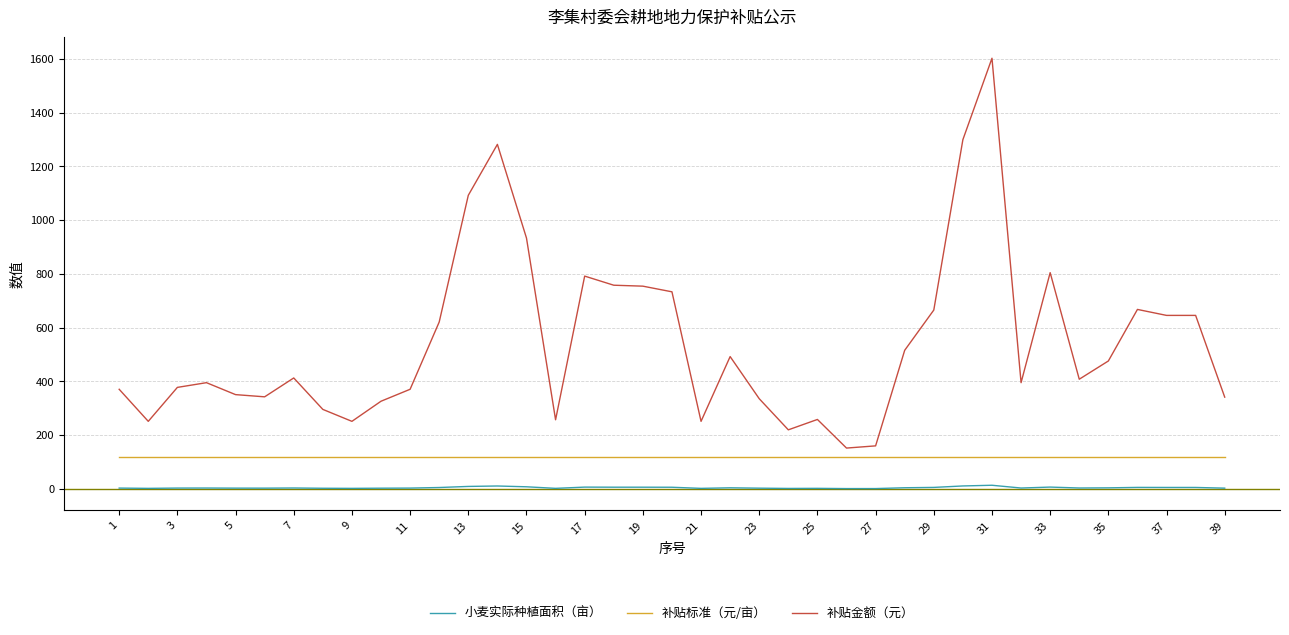

Which series has the widest spread of values?

补贴金额（元）